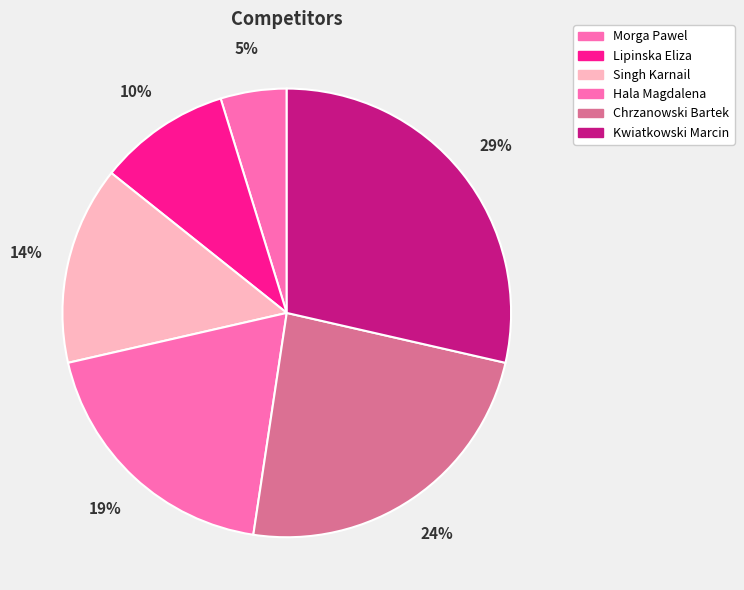

Rank the categories by value from lowest to highest.

Morga Pawel, Lipinska Eliza, Singh Karnail, Hala Magdalena, Chrzanowski Bartek, Kwiatkowski Marcin